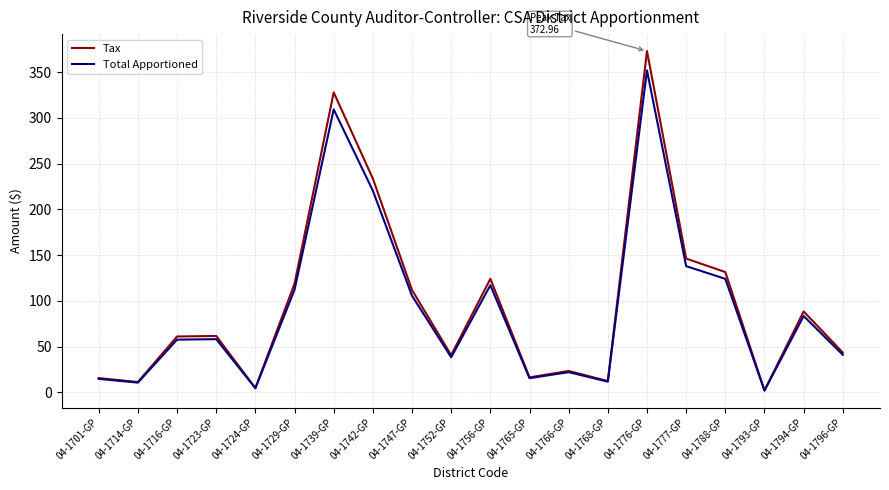

In Tax, how many points are higher than both neighbors (excluding endpoints)?

6